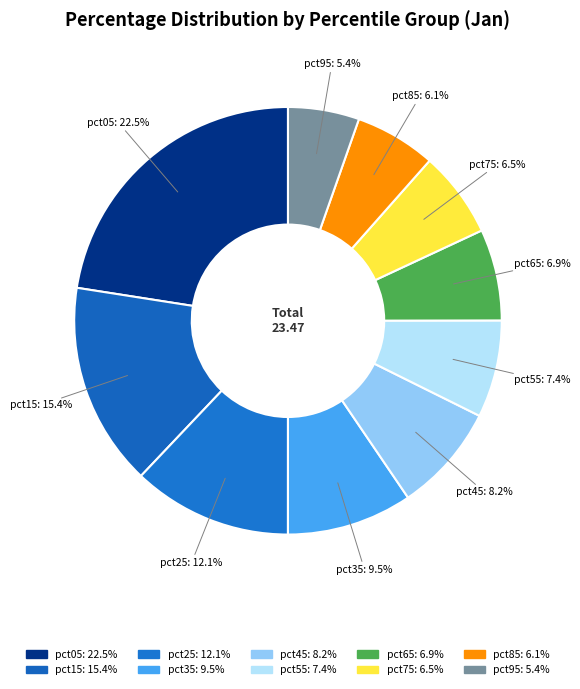

The pct95 slice represents 5% of the pie. True or false?

True